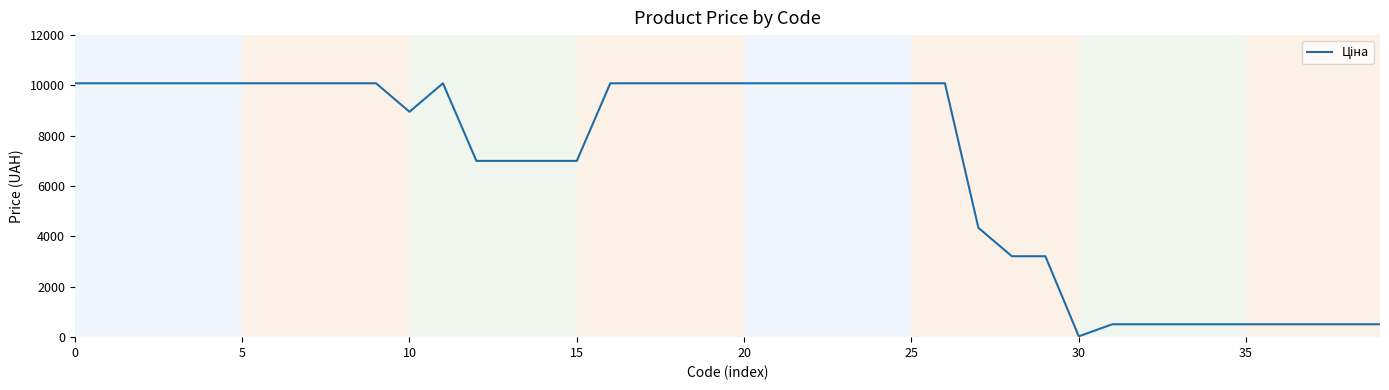

What is the difference between the maximum and minimum values?

10054.0